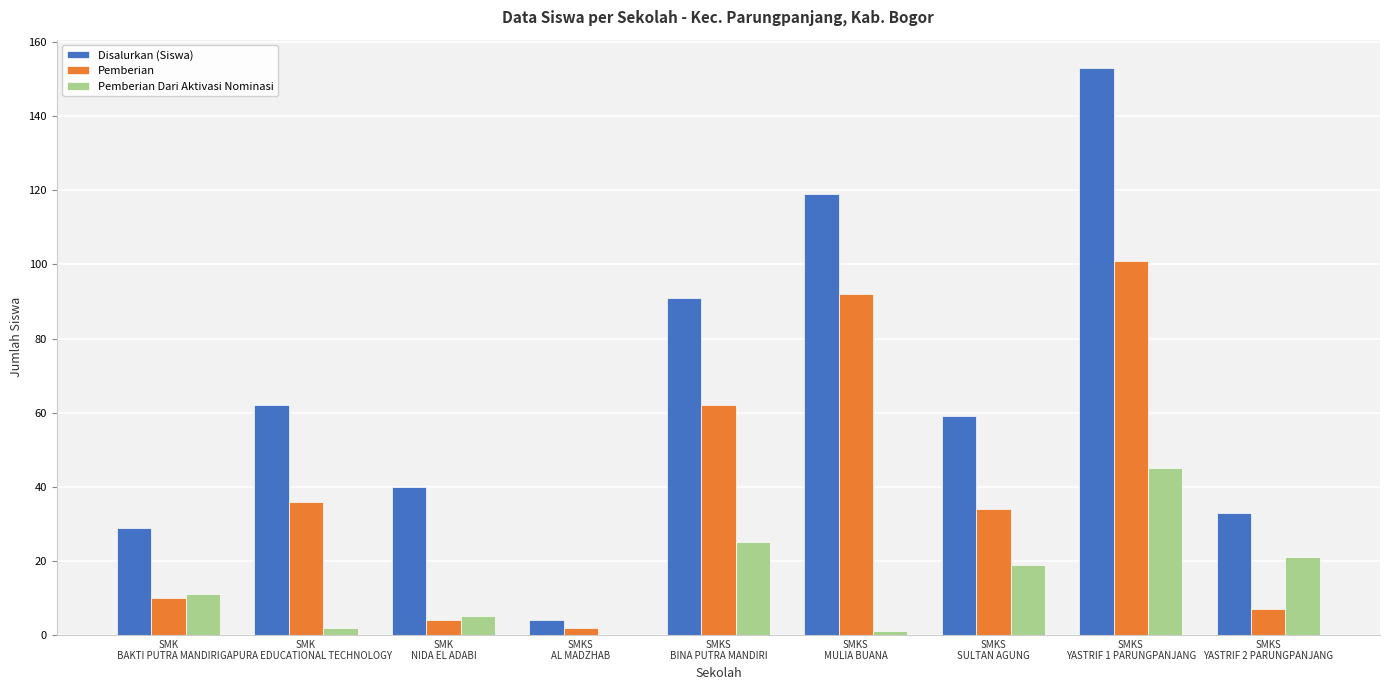

How many series are shown in this chart?

3